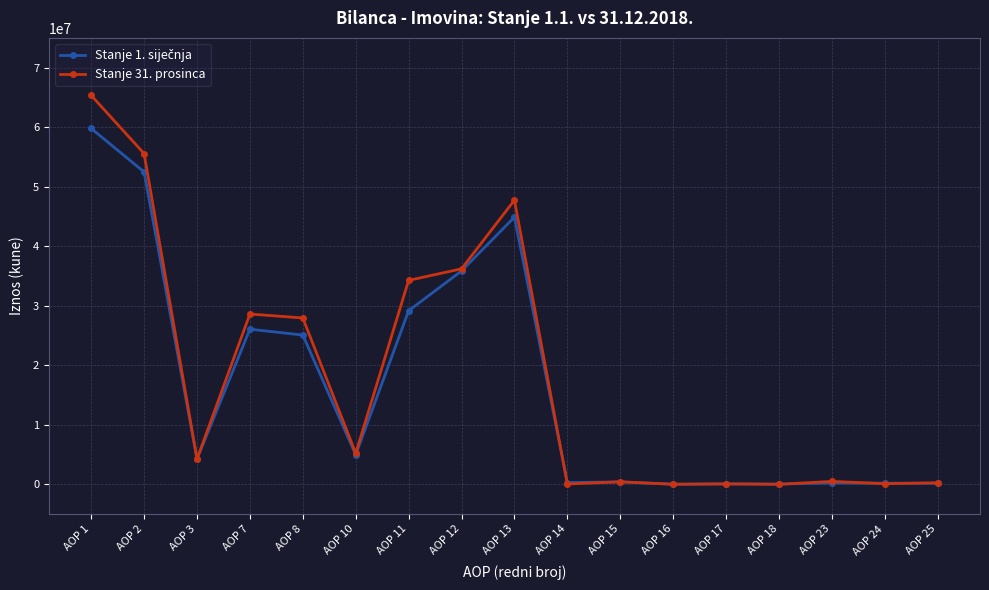

How many lines are shown in the chart?

2